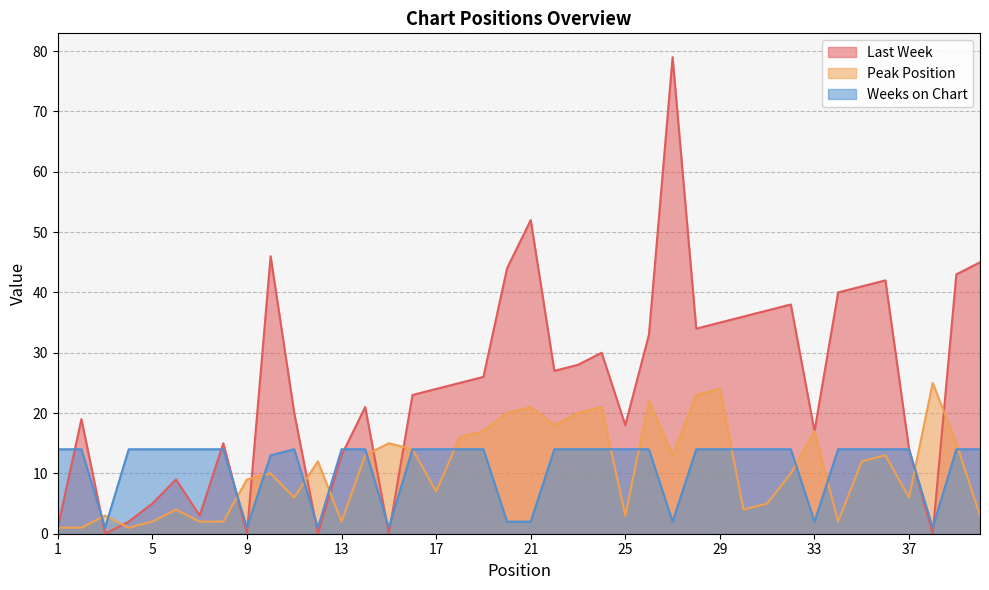

Where does the Peak Position series first go above 12?

14